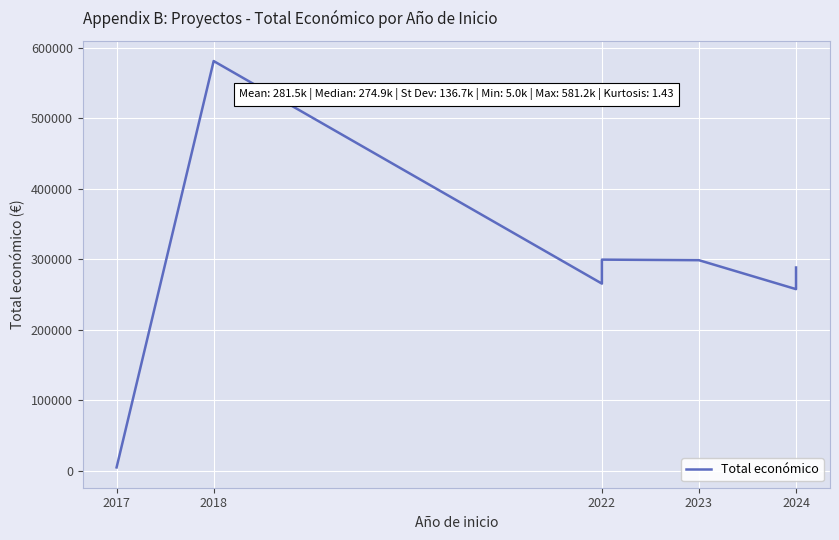

What is the greatest value displayed?

581157